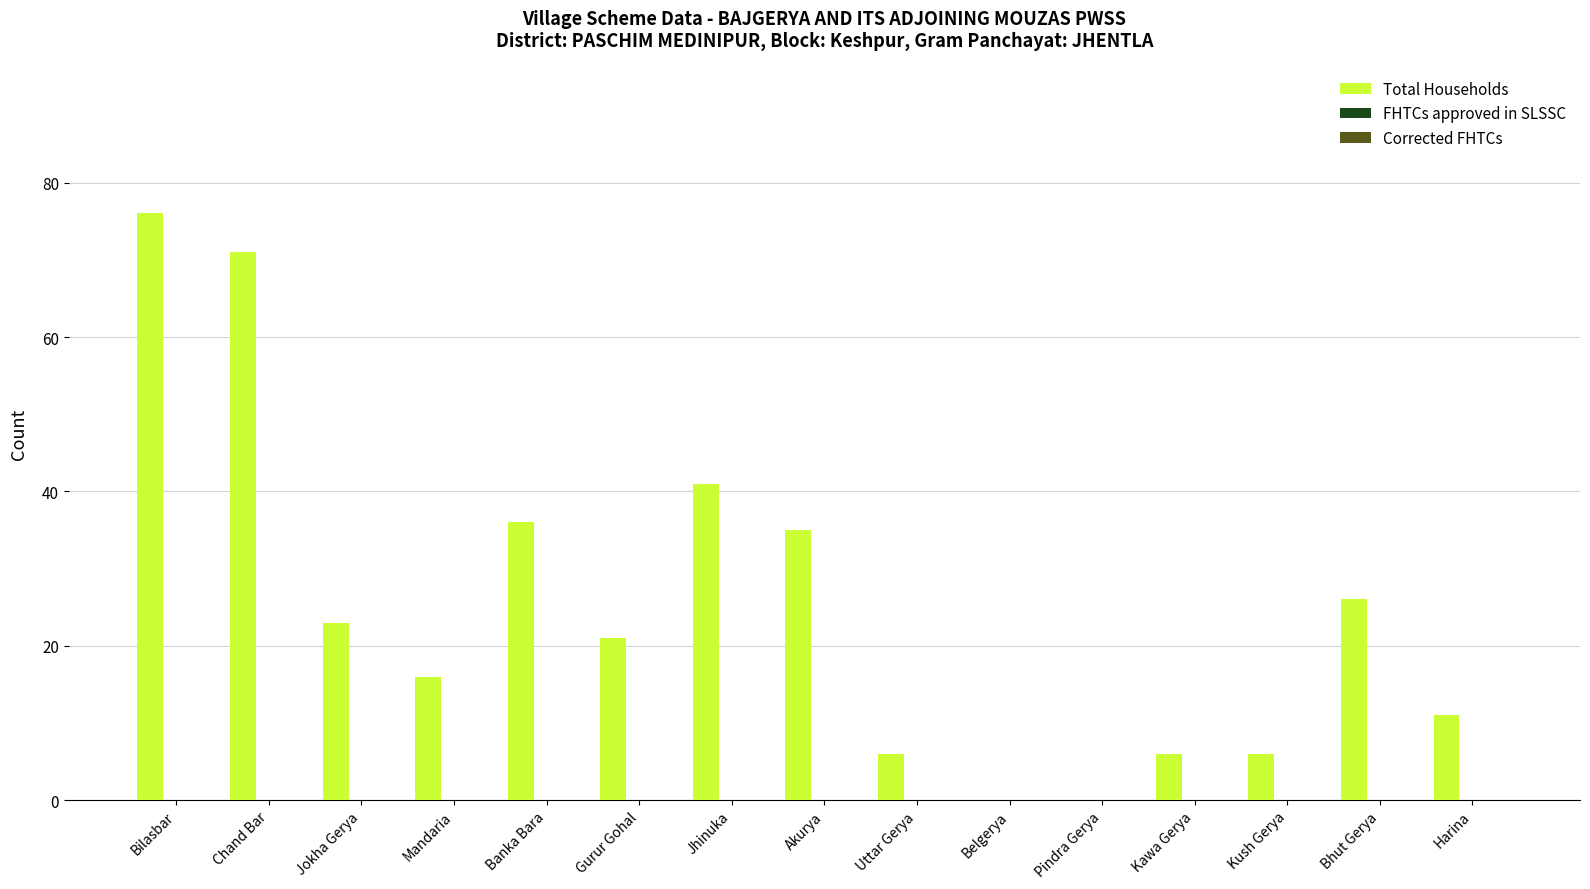

What is the maximum value shown in the chart?

76